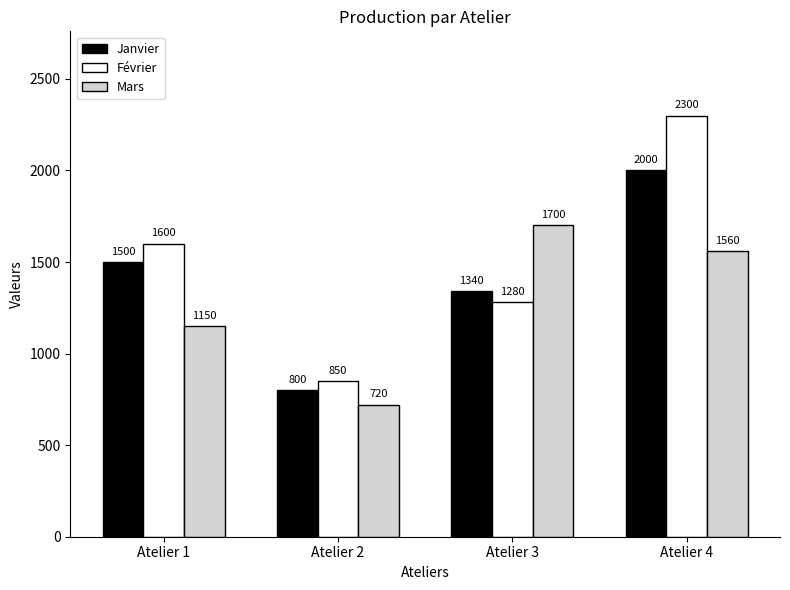

What value does the Mars series have at Atelier 1?

1150